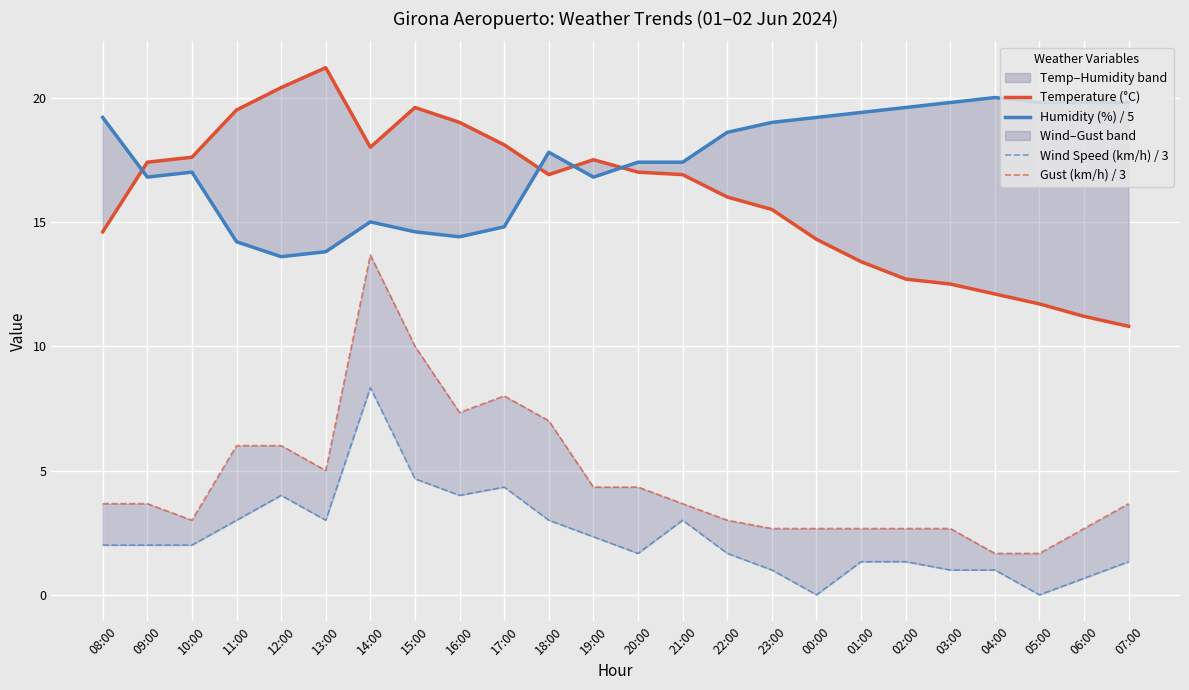

What is the average value of the Wind Speed (km/h) / 3 series?

2.4